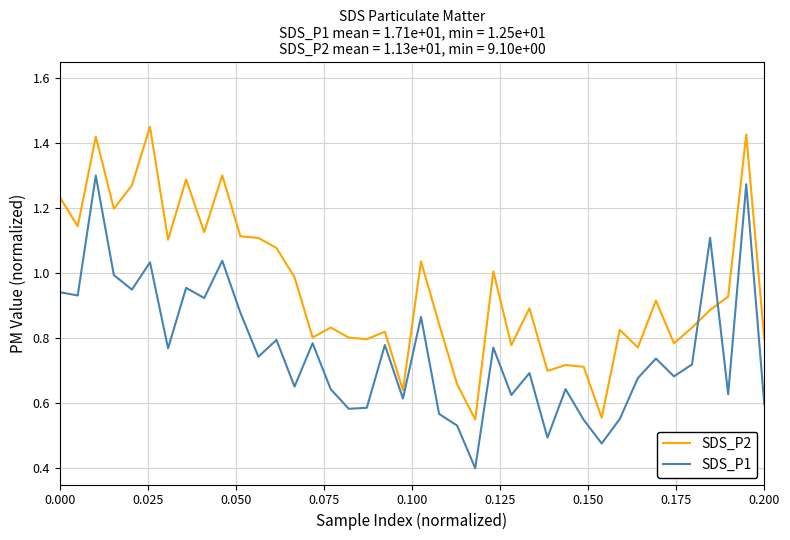

Rank the series by their maximum value, from highest to lowest.

SDS_P2, SDS_P1